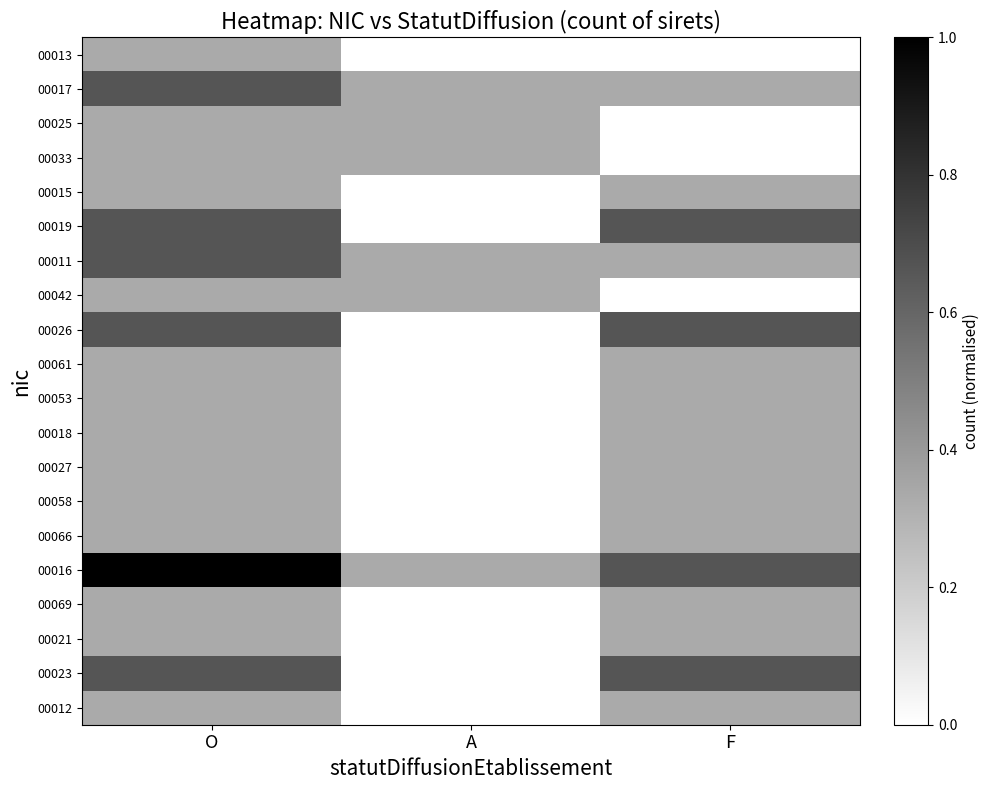

At which category does the chart reach its minimum across all series?

A